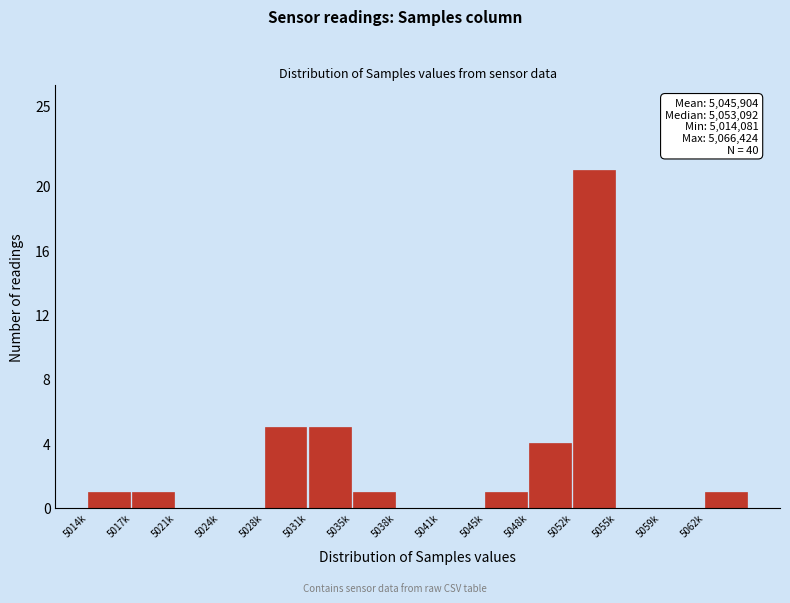

Reading left to right, transcribe all the data shown in this chart.

5014k=1	5017k=1	5021k=0	5024k=0	5028k=5	5031k=5	5035k=1	5038k=0	5041k=0	5045k=1	5048k=4	5052k=21	5055k=0	5059k=0	5062k=1